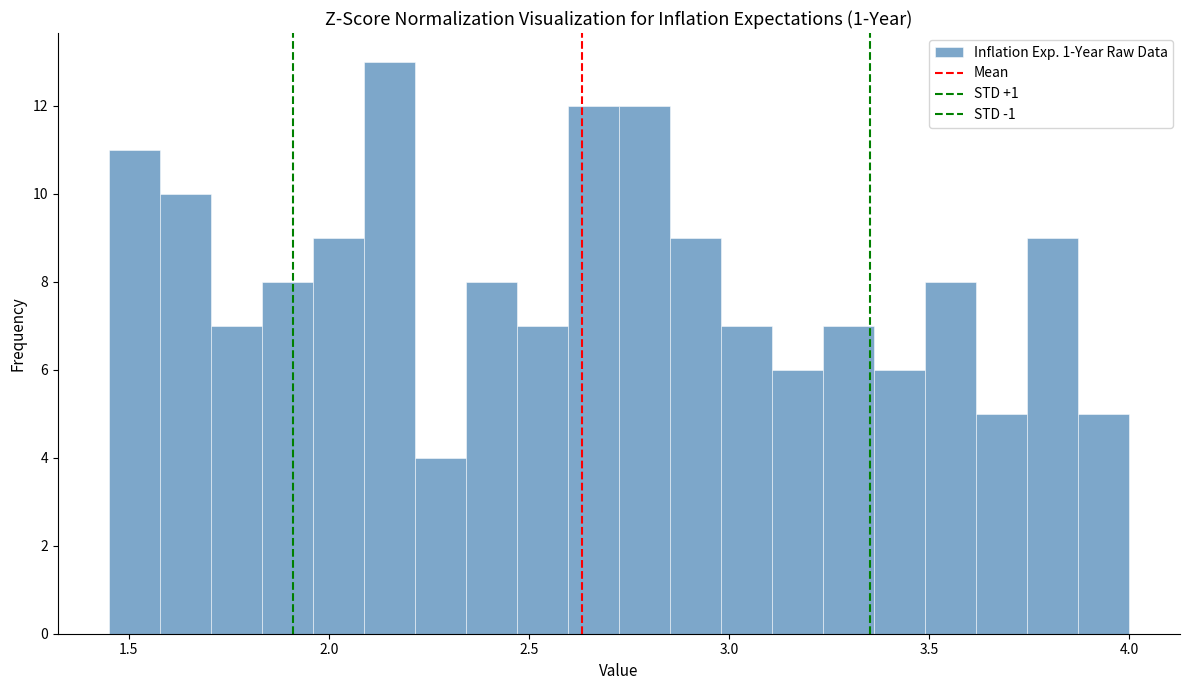

Read against the x-axis, roughly where is the centre of the tallest bar?

2.15